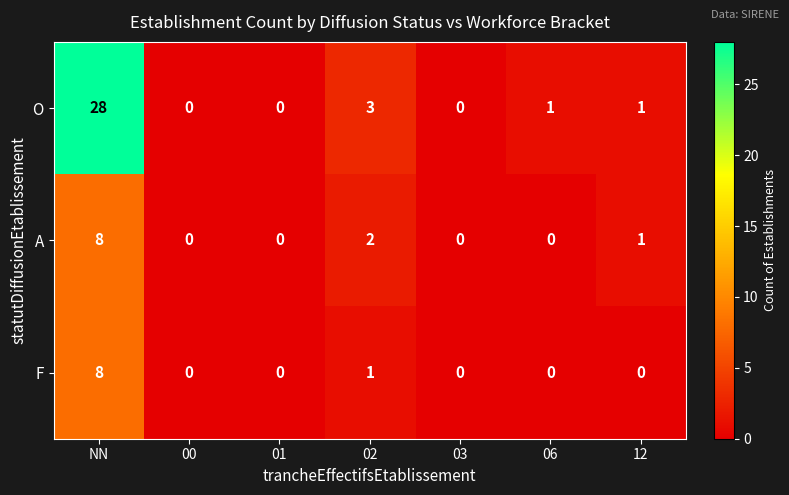

How many F values are between 0 and 1?

6